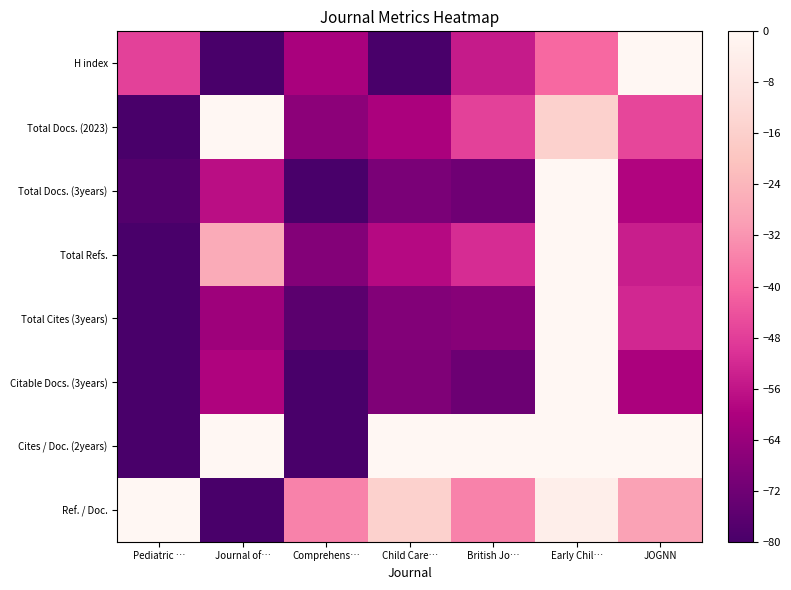

Rank the series by their maximum value, from lowest to highest.

H index, Total Docs. (2023), Total Docs. (3years), Total Refs., Total Cites (3years), Citable Docs. (3years), Cites / Doc. (2years), Ref. / Doc.